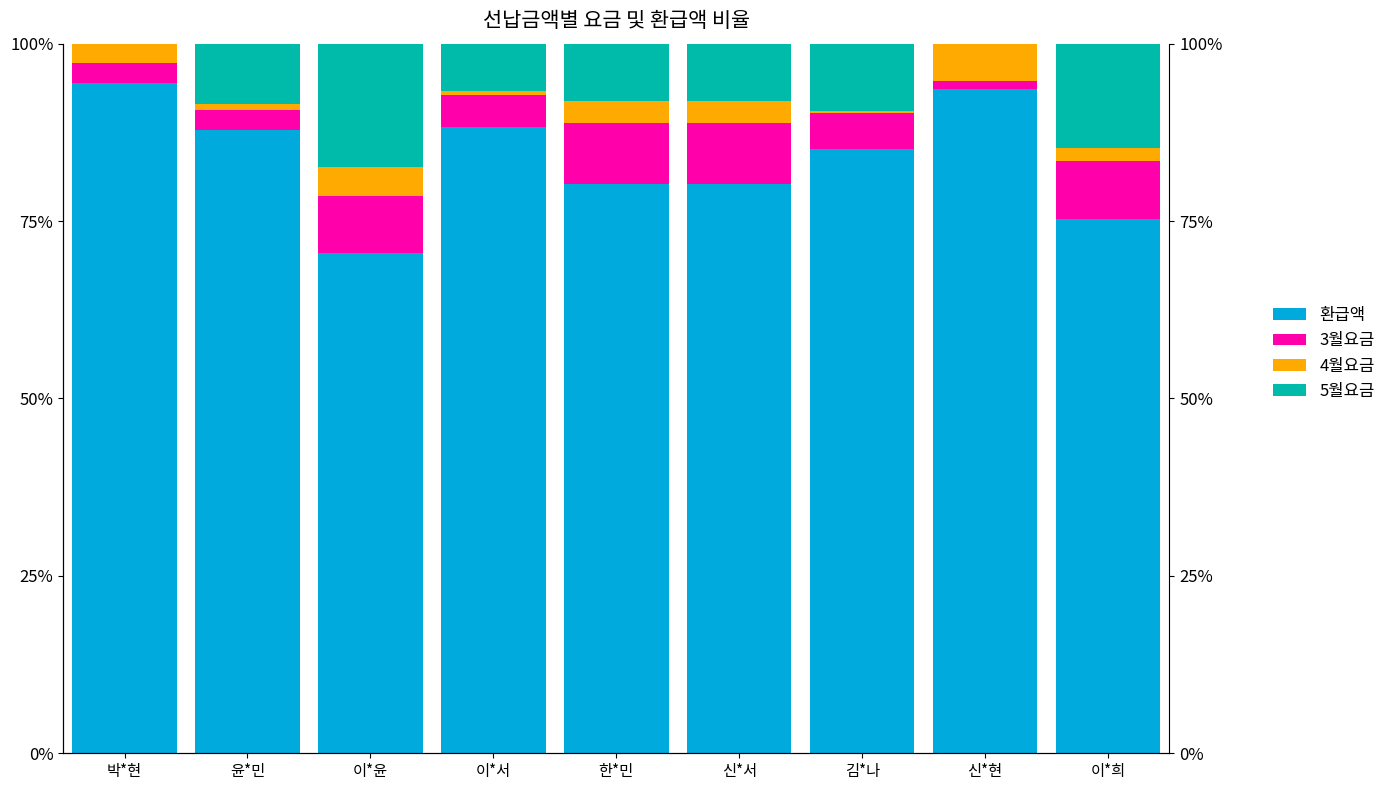

Is the value of 5월요금 at 신*현 greater than the value of 3월요금 at 김*나?

No